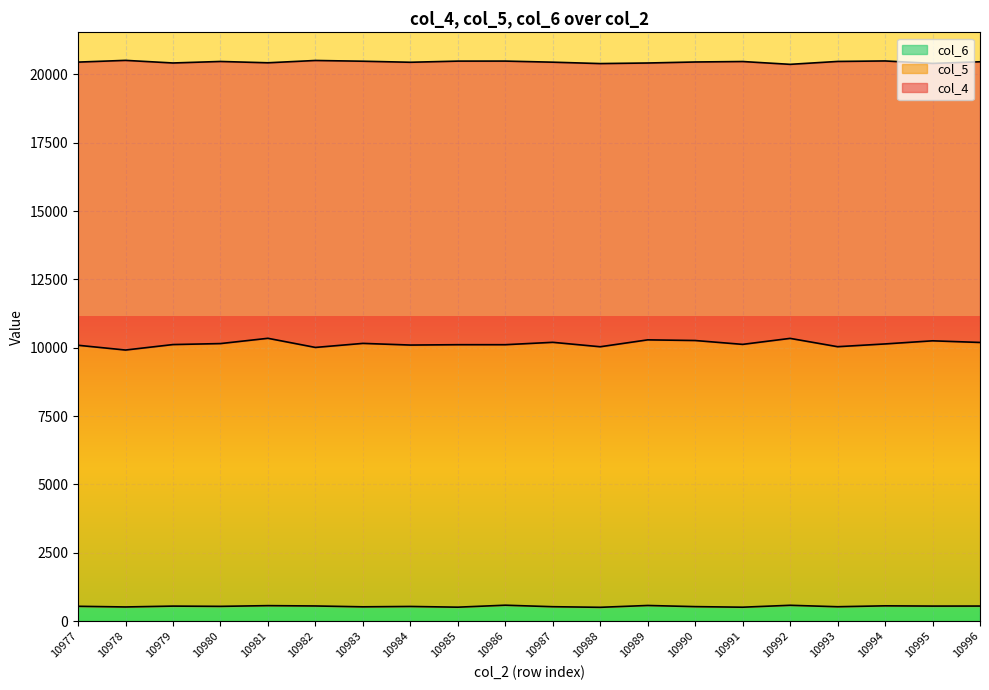

What is the value of the col_6 point at the 3rd from the left?

551